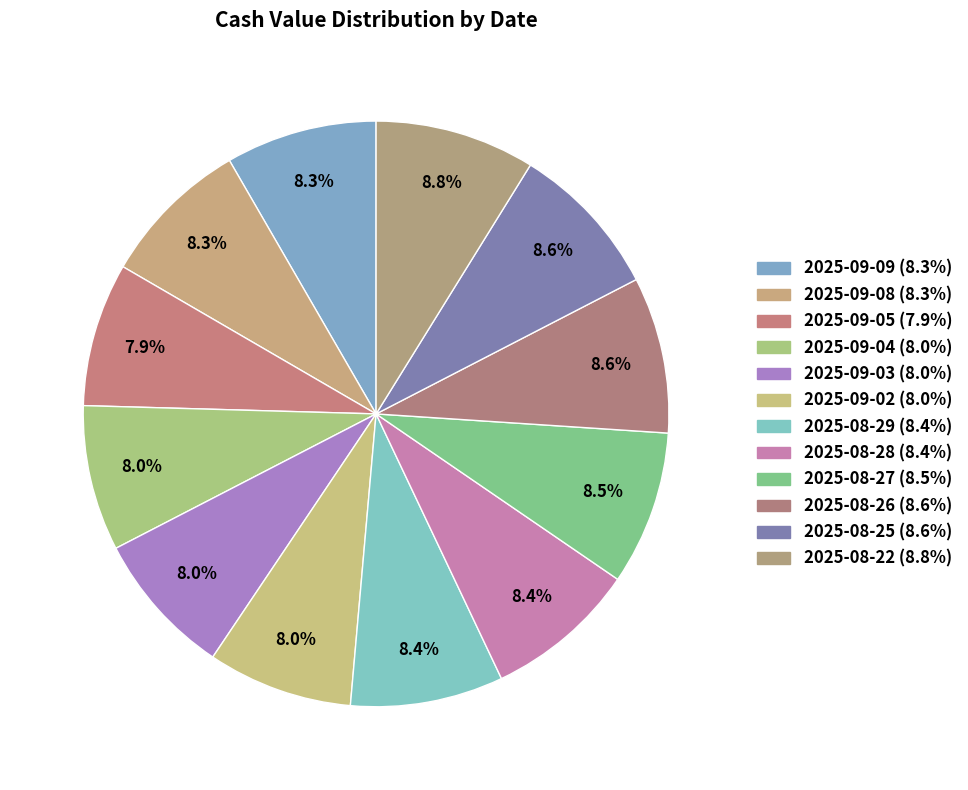

Which has a higher value, 2025-08-22 or 2025-08-28?

2025-08-22